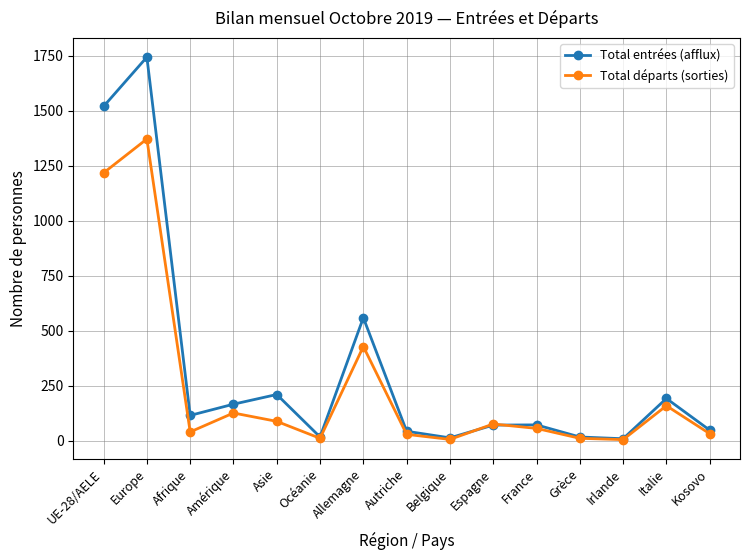

What is the sum of the Total entrées (afflux) values at Afrique and Belgique?

128